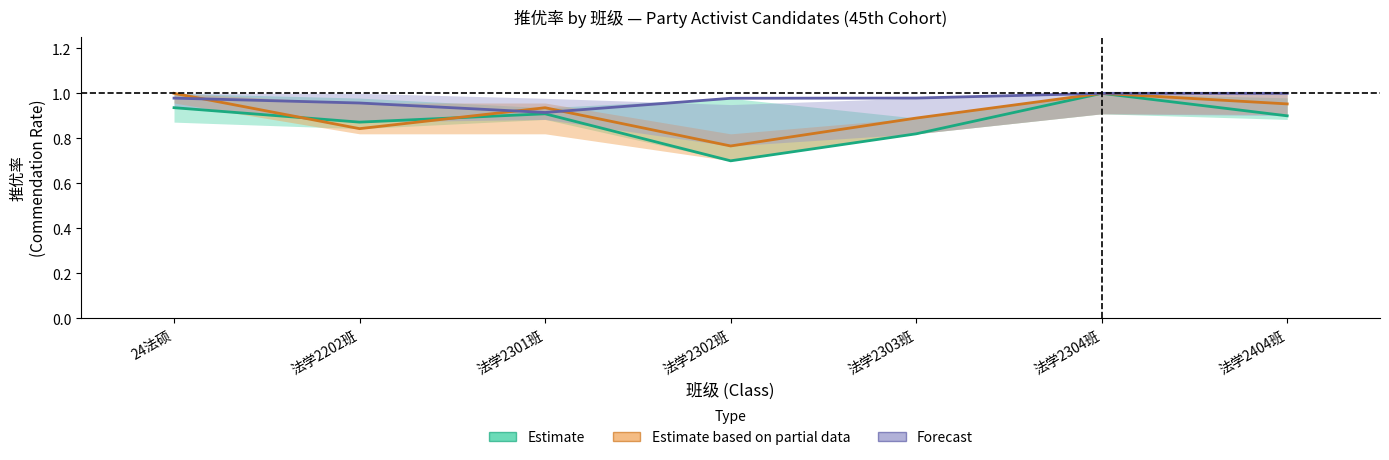

Which series has the largest total across all categories?

Forecast